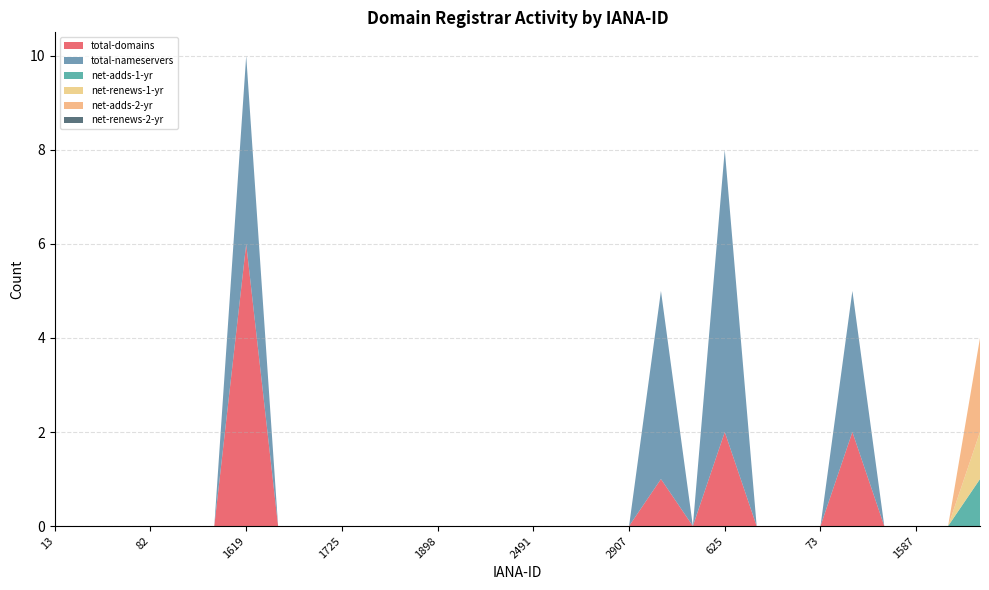

Reading right to left, extract all data points from this chart.

total-domains: 0	0	0	0	2	0	0	0	2	0	1	0	0	0	0	0	0	0	0	0	0	0	0	6	0	0	0	0	0	0
total-nameservers: 0	0	0	0	3	0	0	0	6	0	4	0	0	0	0	0	0	0	0	0	0	0	0	4	0	0	0	0	0	0
net-adds-1-yr: 1	0	0	0	0	0	0	0	0	0	0	0	0	0	0	0	0	0	0	0	0	0	0	0	0	0	0	0	0	0
net-renews-1-yr: 1	0	0	0	0	0	0	0	0	0	0	0	0	0	0	0	0	0	0	0	0	0	0	0	0	0	0	0	0	0
net-adds-2-yr: 2	0	0	0	0	0	0	0	0	0	0	0	0	0	0	0	0	0	0	0	0	0	0	0	0	0	0	0	0	0
net-renews-2-yr: 0	0	0	0	0	0	0	0	0	0	0	0	0	0	0	0	0	0	0	0	0	0	0	0	0	0	0	0	0	0